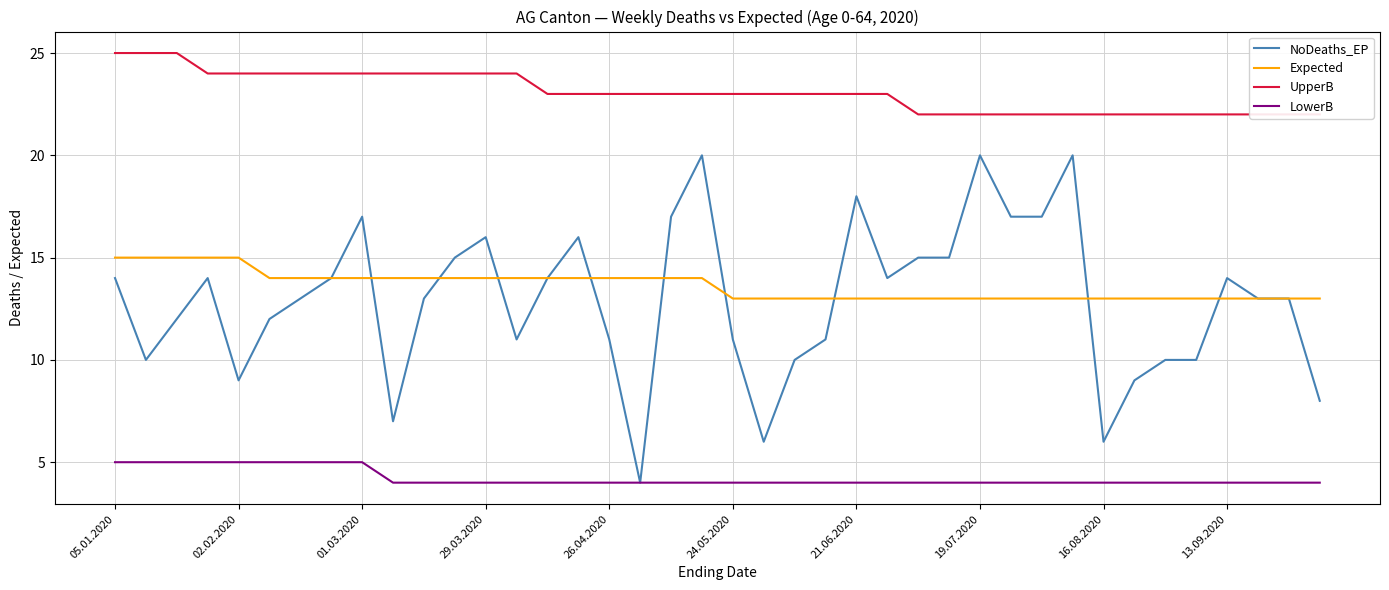

What is the smallest value displayed?

4